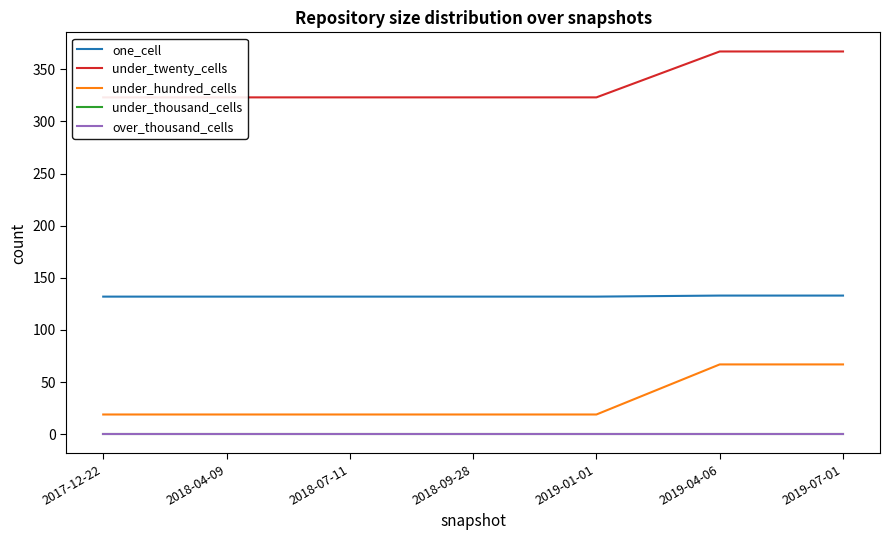

Reading right to left, extract all data points from this chart.

one_cell: 133	133	132	132	132	132	132
under_twenty_cells: 367	367	323	323	323	323	323
under_hundred_cells: 67	67	19	19	19	19	19
under_thousand_cells: 0	0	0	0	0	0	0
over_thousand_cells: 0	0	0	0	0	0	0